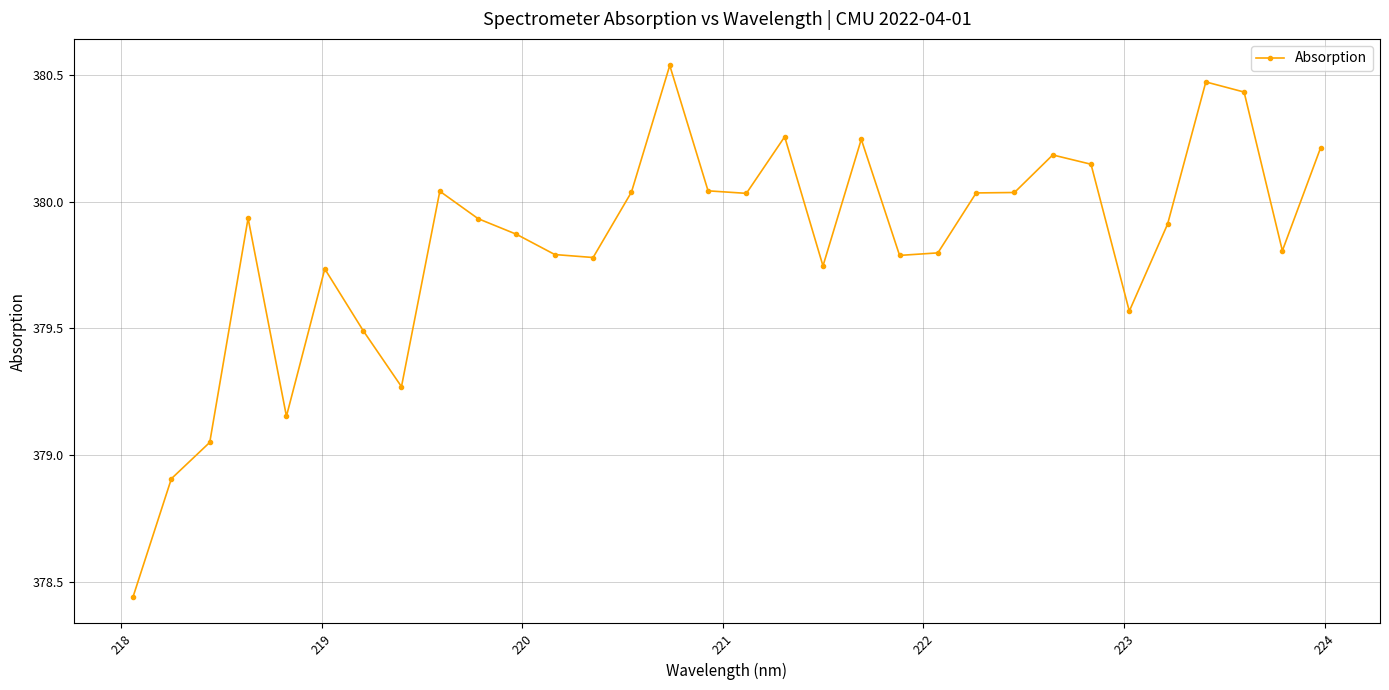

What is the sum of all values?

12154.7